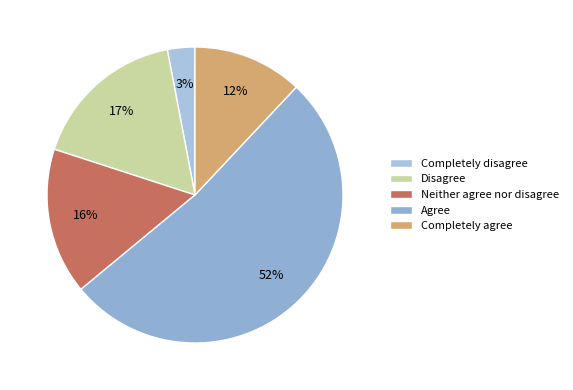

How many slices are in this pie chart?

5